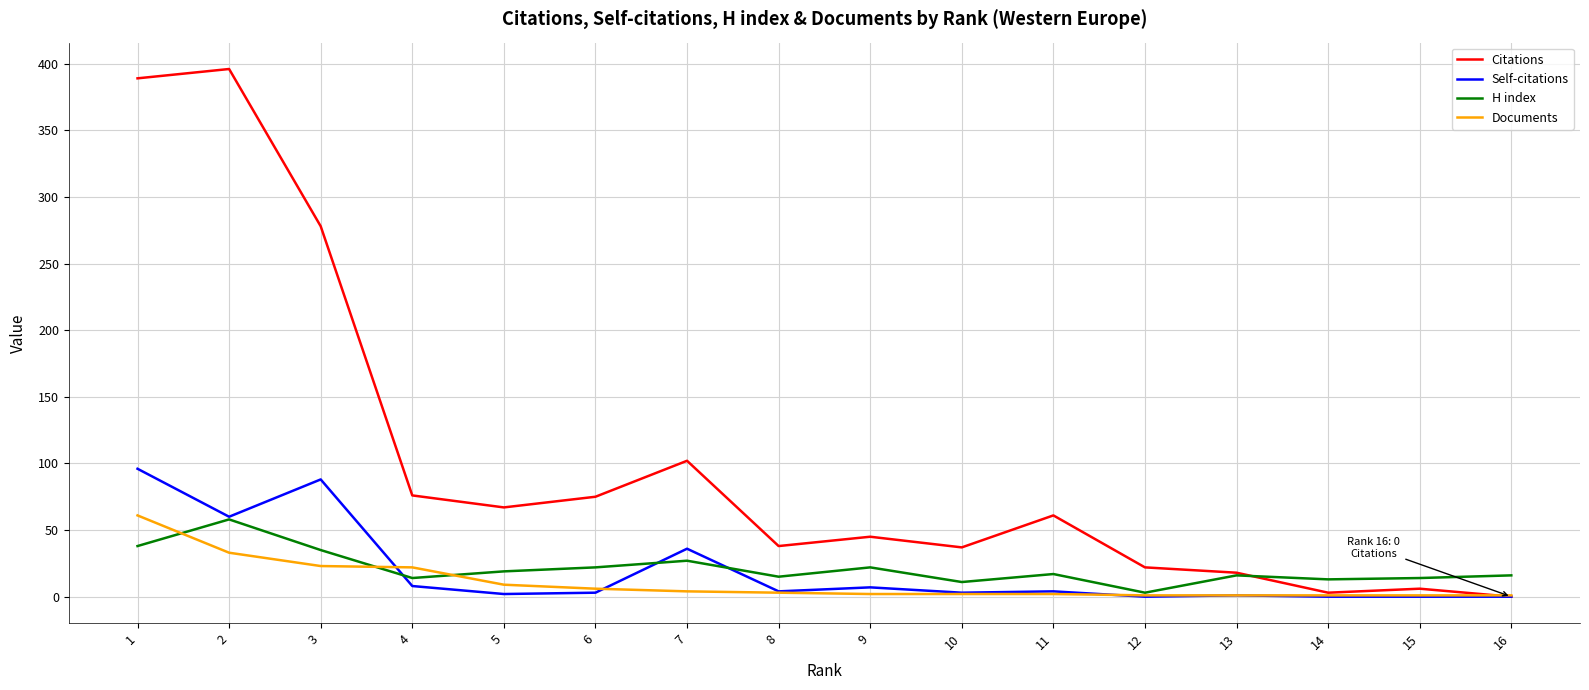

Where is the first local minimum for H index?

4